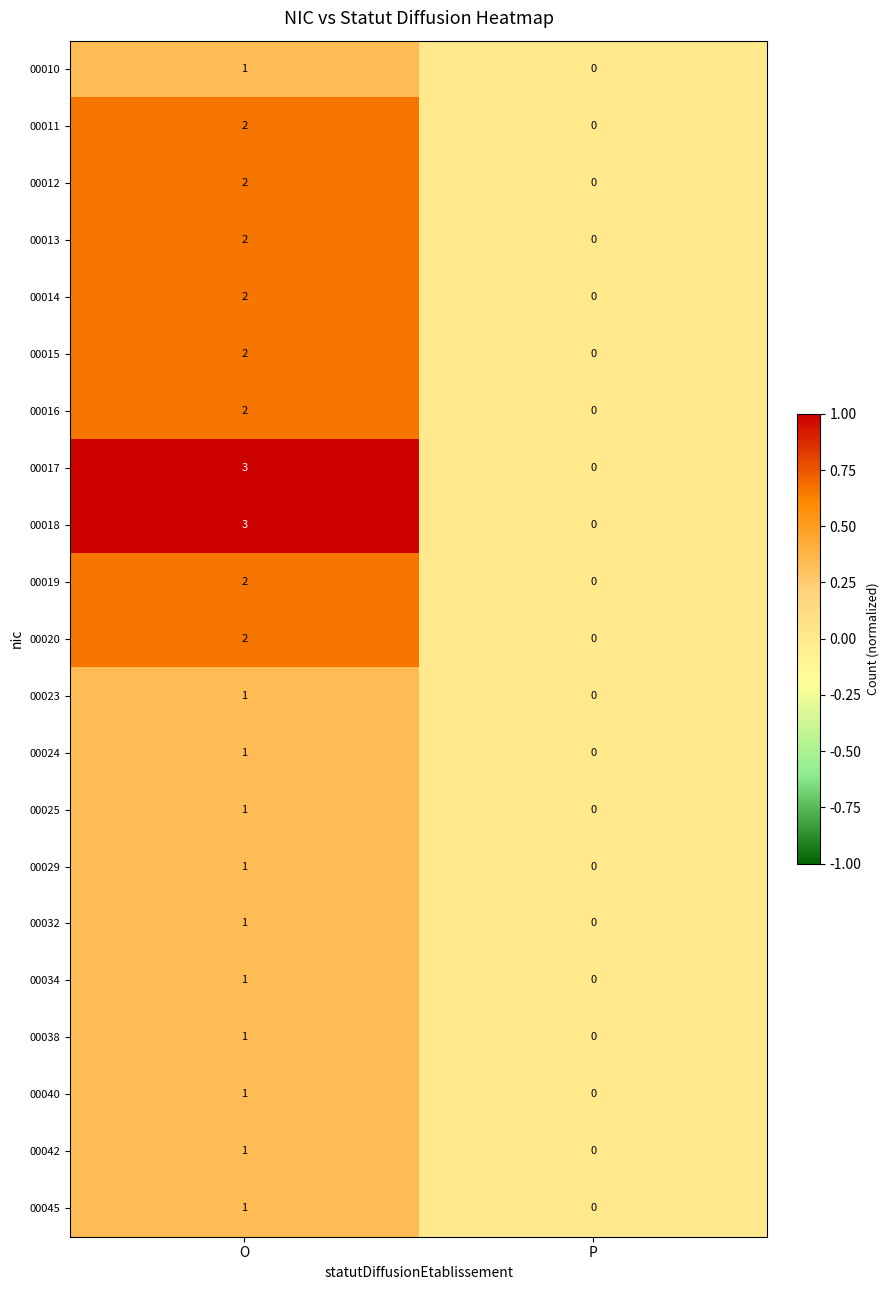

The value of 00012 at O is 1. True or false?

False